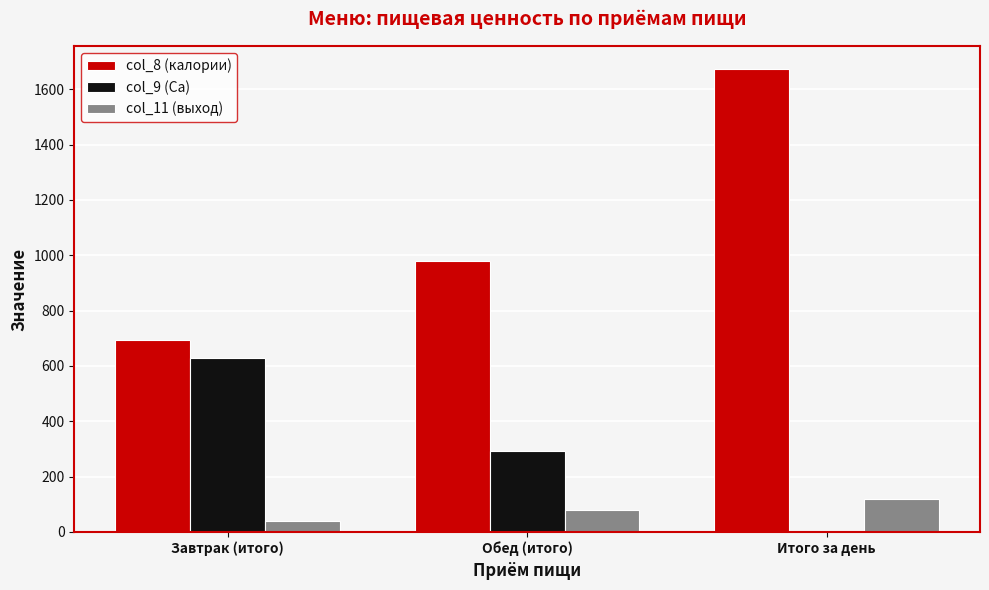

Reading left to right, extract all data points from this chart.

col_8 (калории): 693.0	979.0	1672.0
col_9 (Ca): 627.0	291.0	0.0
col_11 (выход): 40.5	79.7	120.3